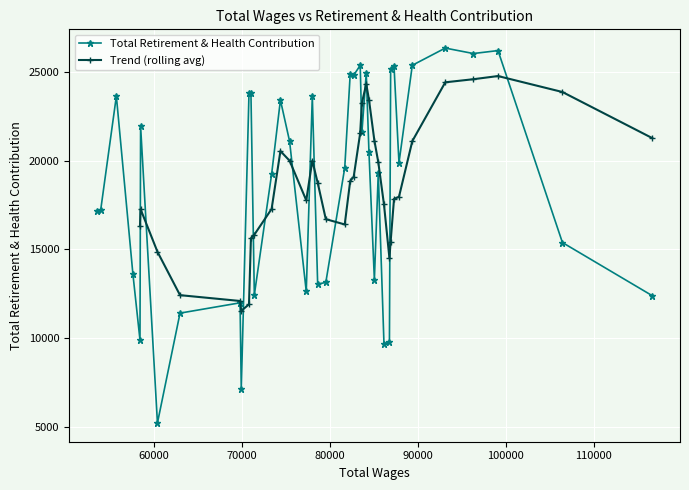

How many data points are less than 19875?

20